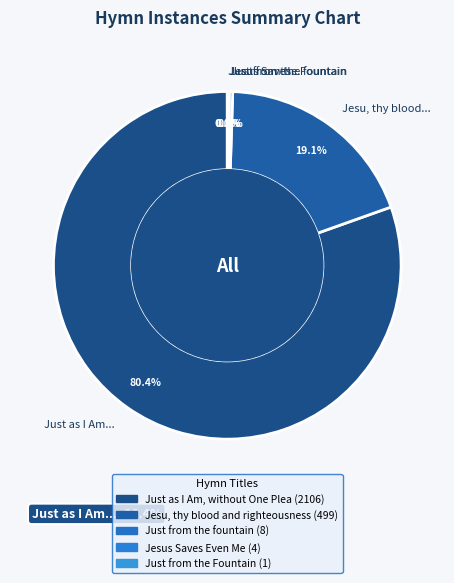

Is there any slice that represents more than half of the pie?

Yes